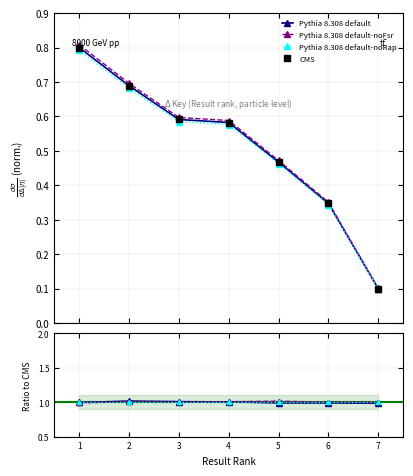

How many lines are shown in the chart?

4